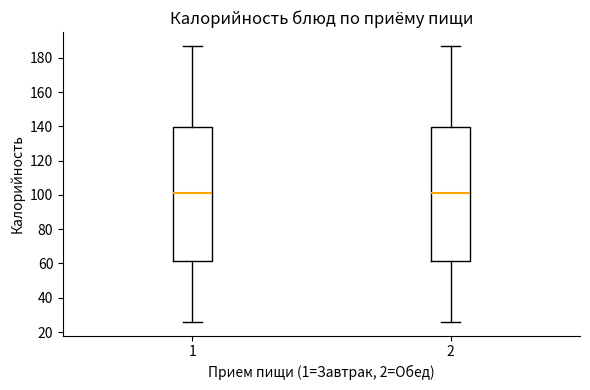

Reading left to right, read every box against the y-axis: the position of its median line, the range the box covers, and the ends of its whiskers. The values are not printed on the chart, so give them approximately, as read against the axis.

1: median 102, box 62 to 140, whiskers 26 to 188
2: median 102, box 62 to 140, whiskers 26 to 188